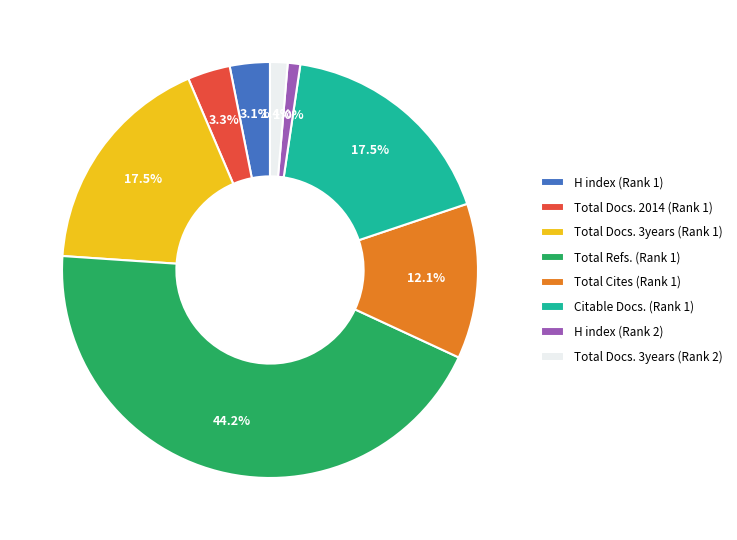

Between H index (Rank 2) and H index (Rank 1), which is larger?

H index (Rank 1)